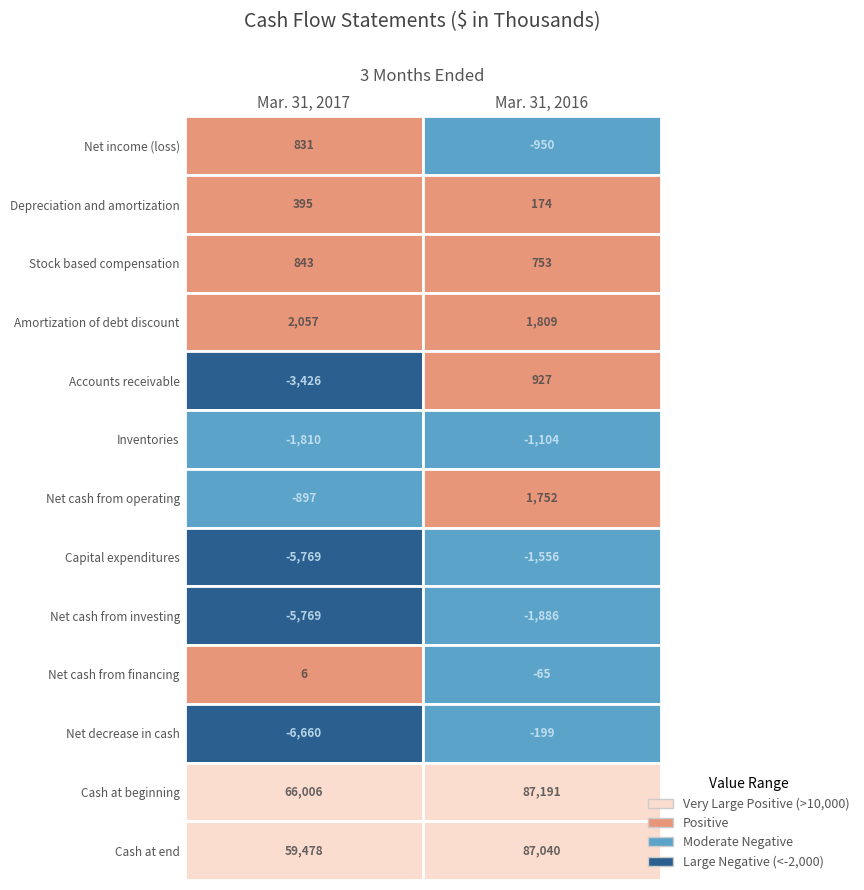

Rank the series by their maximum value, from highest to lowest.

Cash at beginning, Cash at end, Amortization of debt discount, Net cash from operating, Accounts receivable, Stock based compensation, Net income (loss), Depreciation and amortization, Net cash from financing, Net decrease in cash, Inventories, Capital expenditures, Net cash from investing